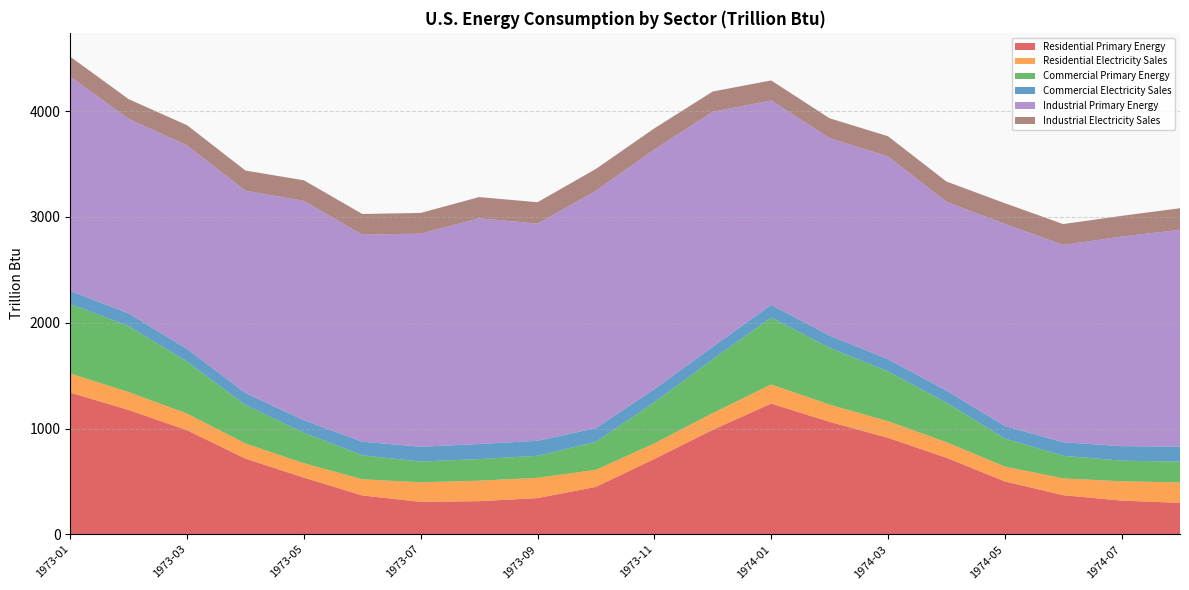

Reading left to right, list all the values displayed in this chart.

Residential Primary Energy: 1339.3	1174.9	983.4	715.4	535.9	366.9	306.9	313.3	342.2	448.4	712.0	987.5	1236.0	1062.9	912.1	723.9	500.2	369.7	318.4	297.2
Residential Electricity Sales: 180.3	169.2	158.0	142.7	135.9	153.4	184.7	193.6	191.8	161.1	147.3	158.3	180.4	163.0	157.3	147.4	140.3	159.0	182.7	193.5
Commercial Primary Energy: 658.0	623.8	492.1	363.4	288.6	226.5	196.2	204.2	208.2	264.4	389.1	508.5	631.9	536.9	470.3	373.8	265.3	213.9	194.7	196.8
Commercial Electricity Sales: 123.2	119.8	118.3	113.9	117.6	128.7	140.0	142.0	142.1	129.9	123.7	117.6	120.8	115.8	115.4	114.2	117.8	127.6	137.2	141.7
Industrial Primary Energy: 2024.9	1839.3	1924.2	1911.9	2074.3	1956.7	2015.0	2133.6	2052.7	2243.8	2265.5	2222.3	1931.8	1866.9	1917.2	1784.1	1911.2	1865.4	1980.9	2049.7
Industrial Electricity Sales: 188.6	186.3	190.6	190.9	193.9	195.7	195.0	200.8	201.9	206.5	199.4	191.3	189.2	187.0	190.4	191.5	195.3	196.9	196.2	203.5